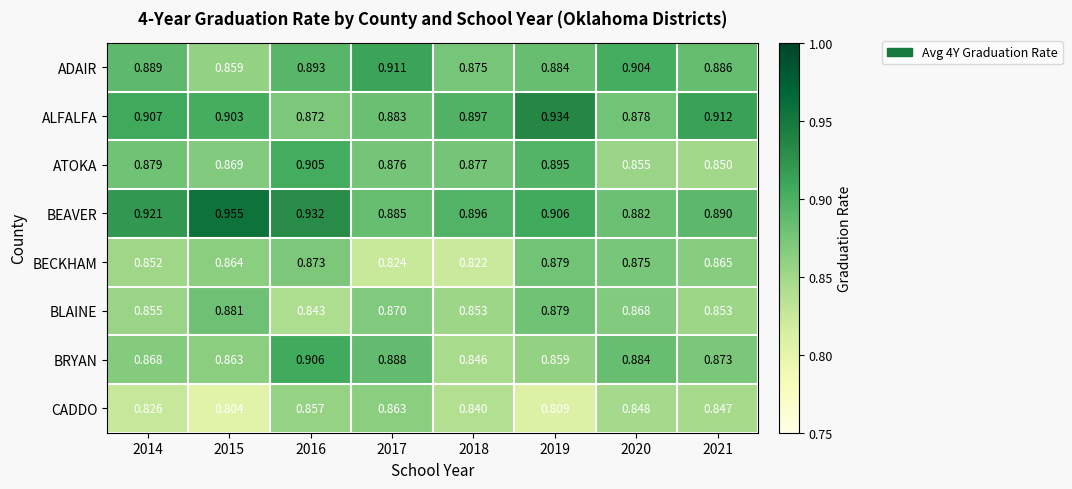

Which series changed the most between 2014 and 2015?

BEAVER